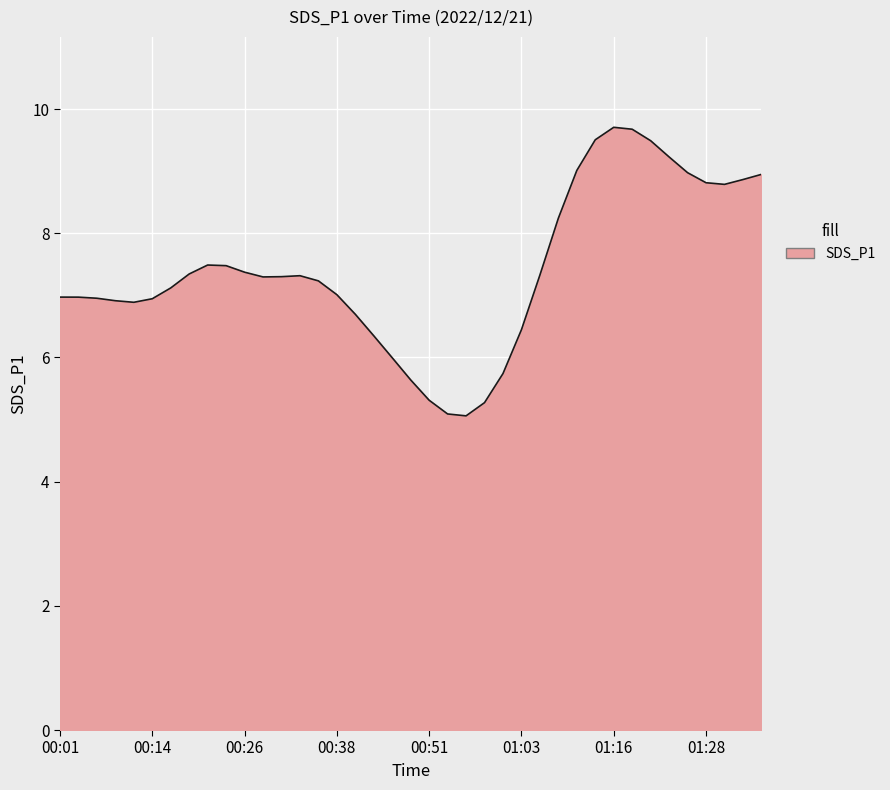

What is the smallest value displayed?

5.1